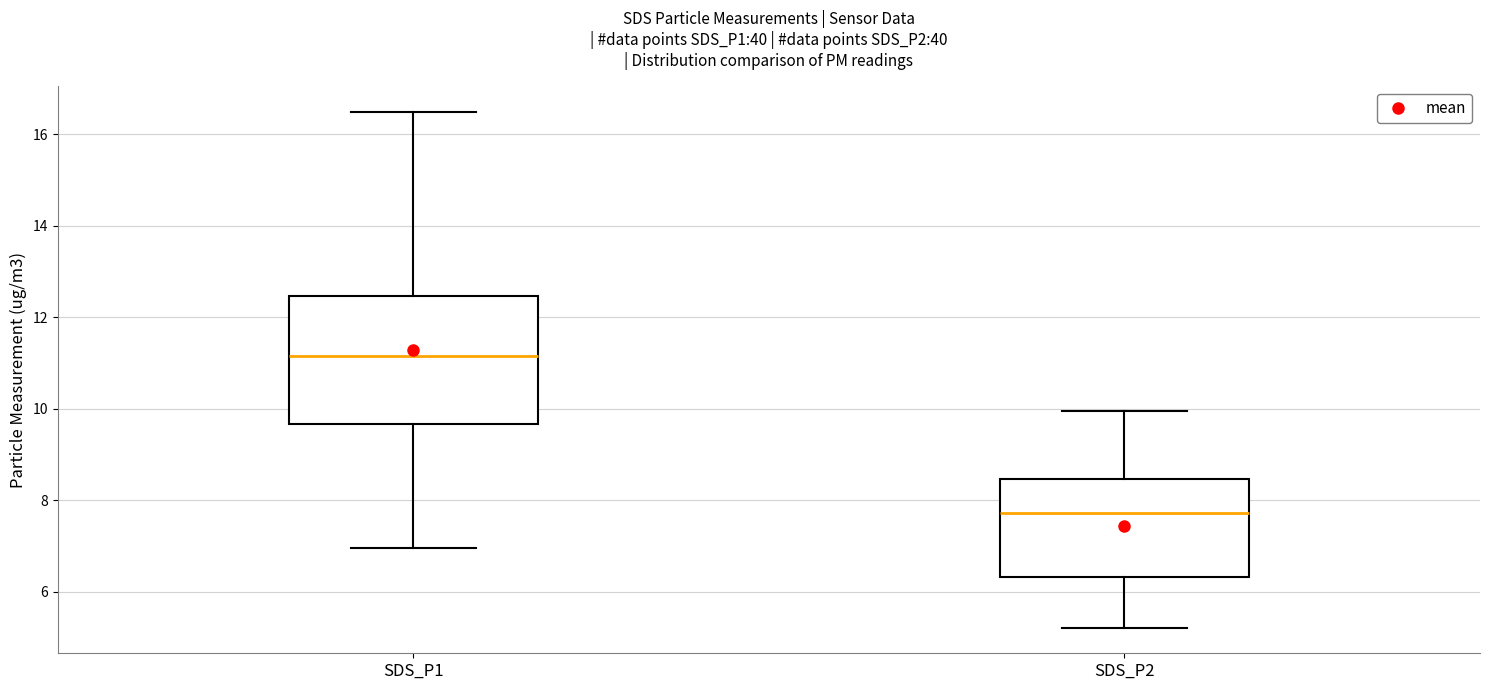

Which box has the highest median line?

SDS_P1